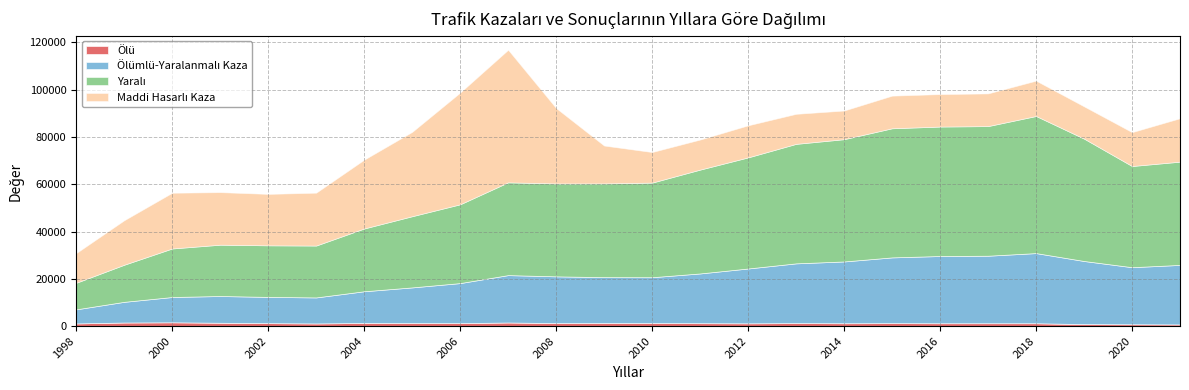

Where is Ölümlü-Yaralanmalı Kaza nearest to the value 17818?

2006